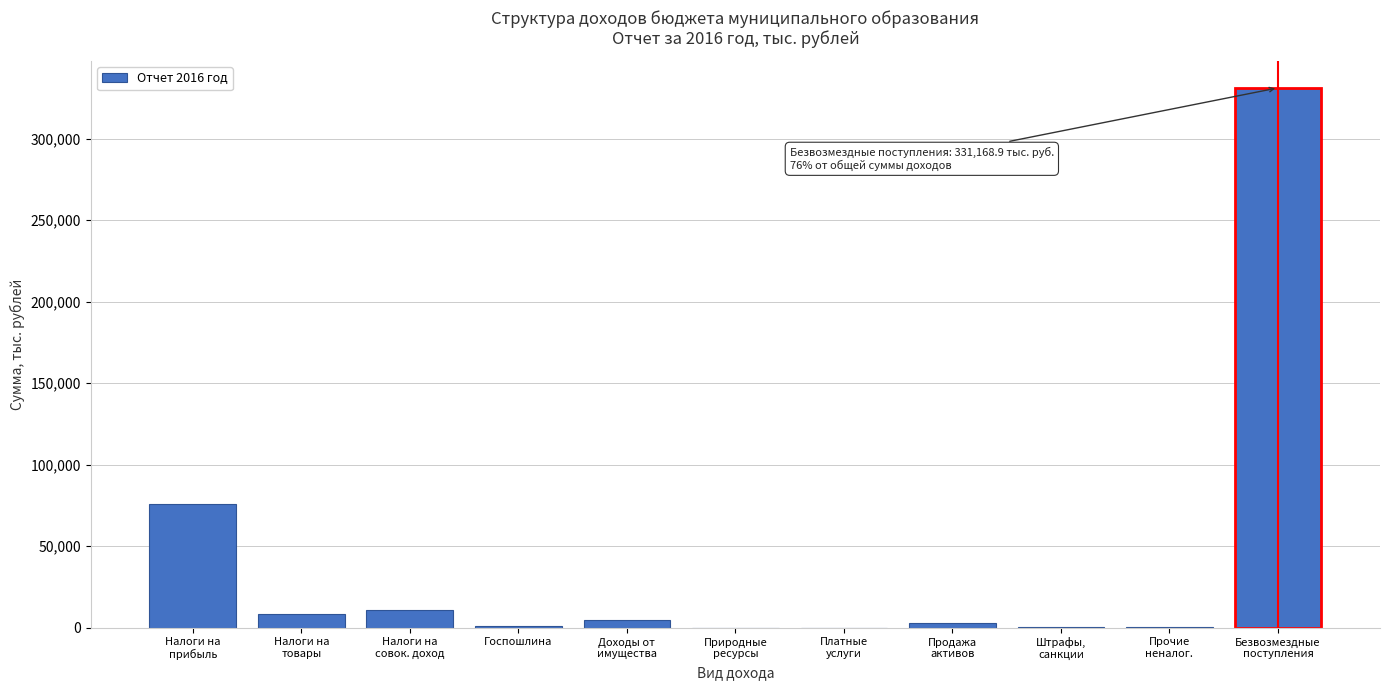

What is the greatest value displayed?

331168.9